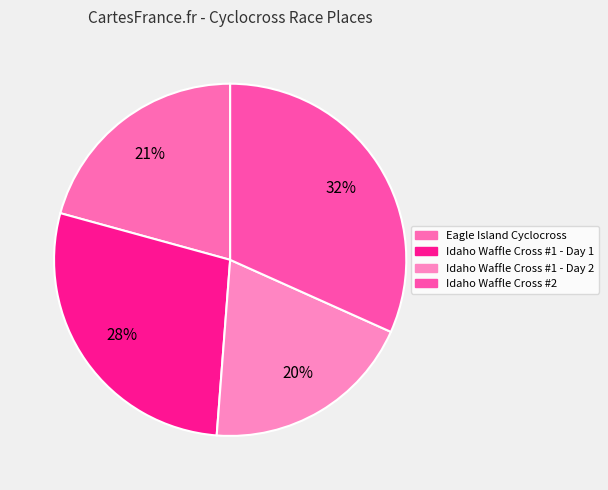

Is it true that Idaho Waffle Cross #2 is 24% of the pie?

False